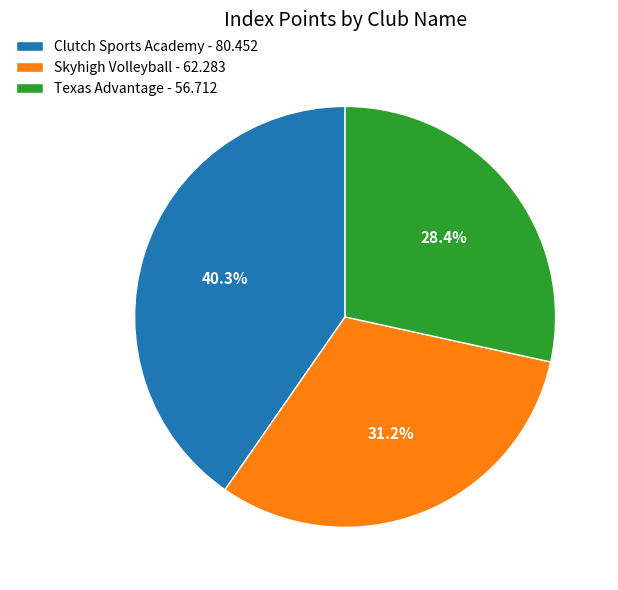

To the nearest percent, what percentage of the pie is Texas Advantage?

28%